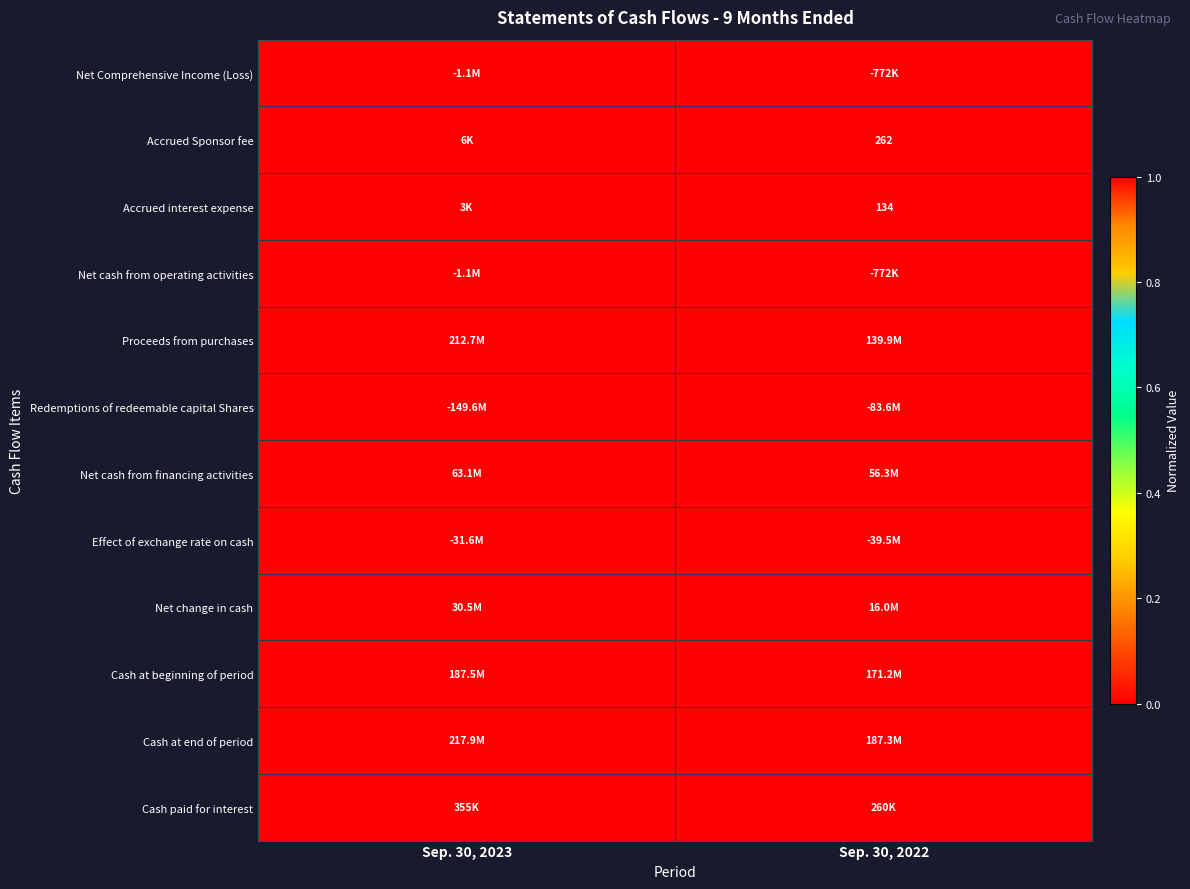

The value of Accrued interest expense at Sep. 30, 2022 is 134. True or false?

True